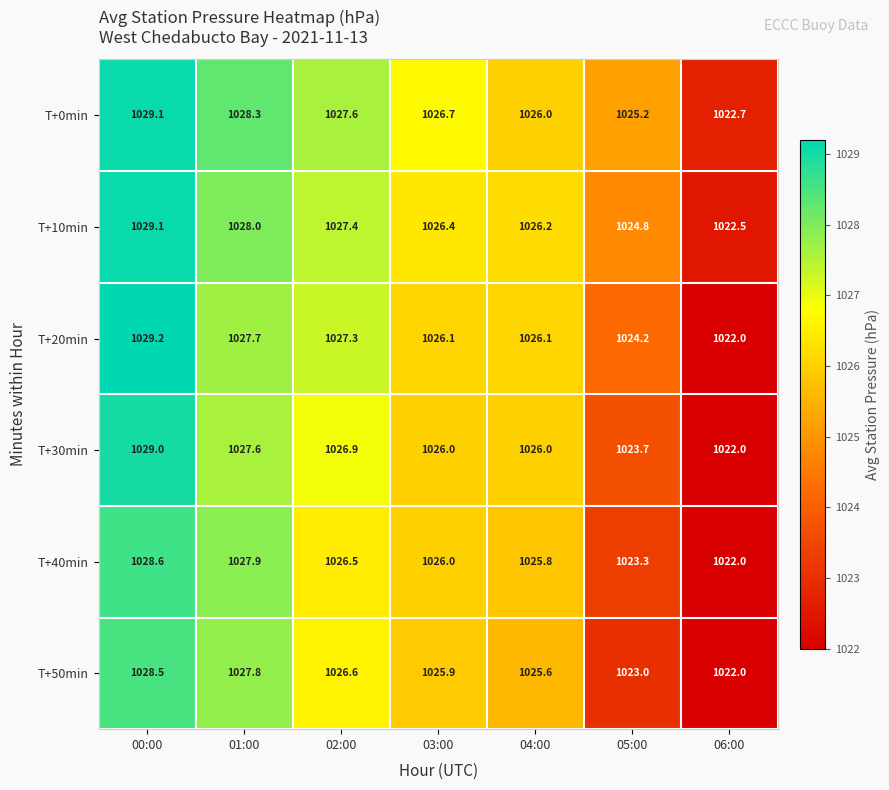

At which label is T+20min closest to 1025?

05:00